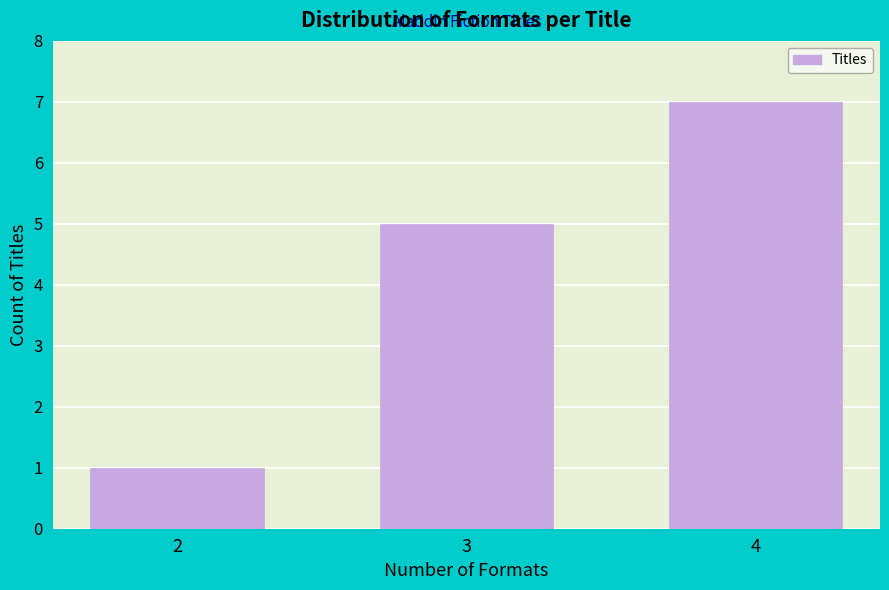

Reading left to right, list all the values displayed in this chart.

2=1	3=5	4=7